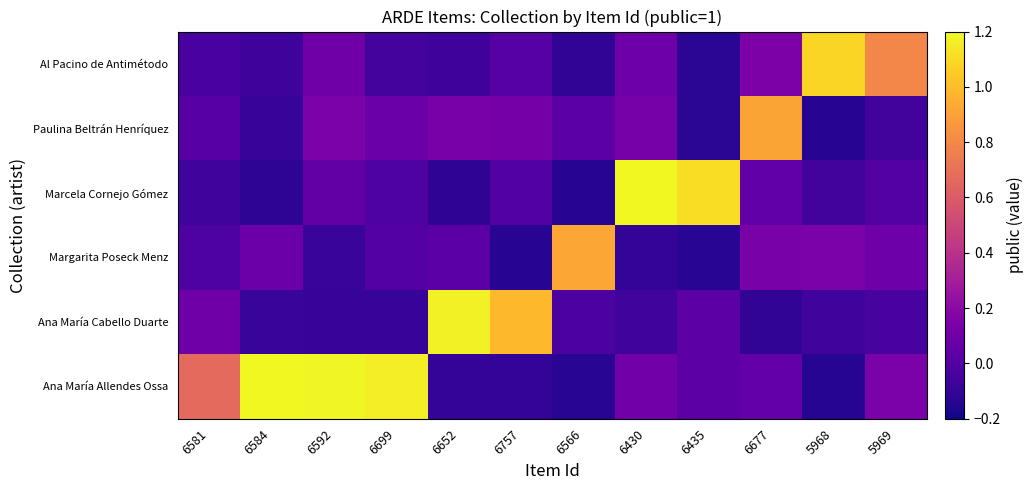

Count the number of categories in the chart.

12